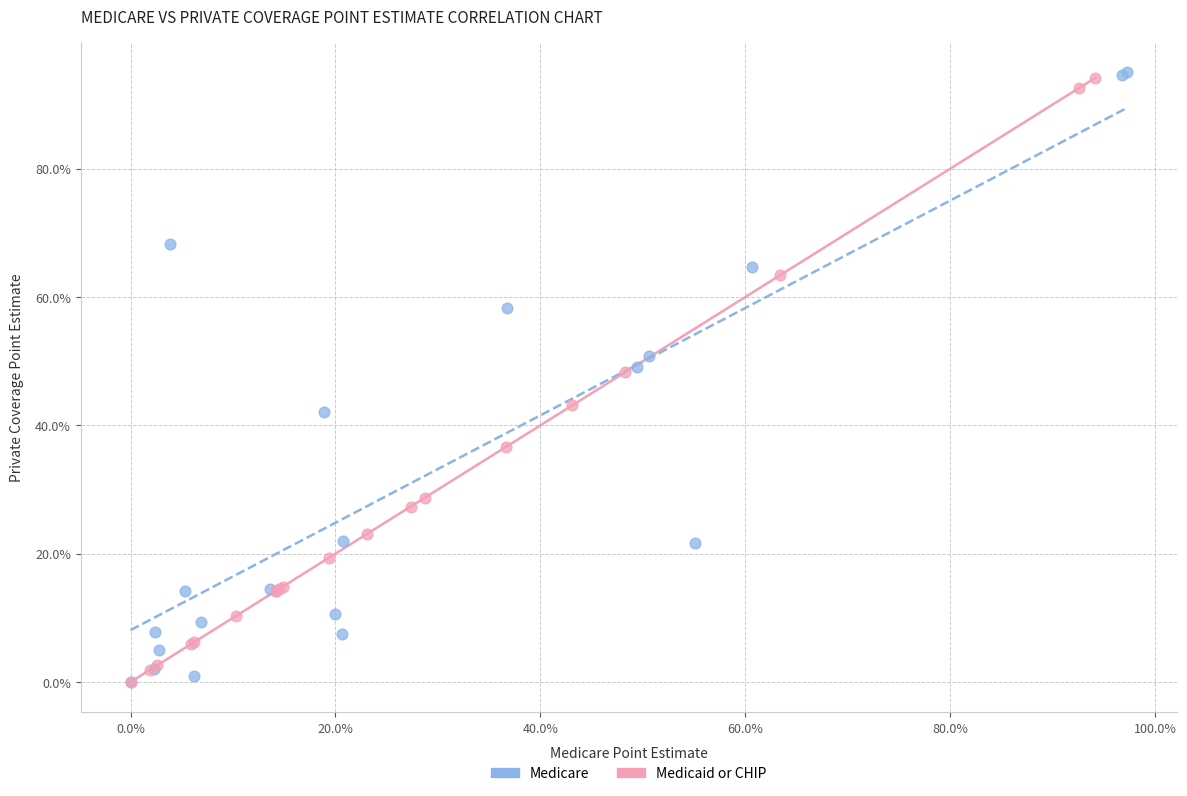

Which series has the largest Y range (max minus min)?

Medicare